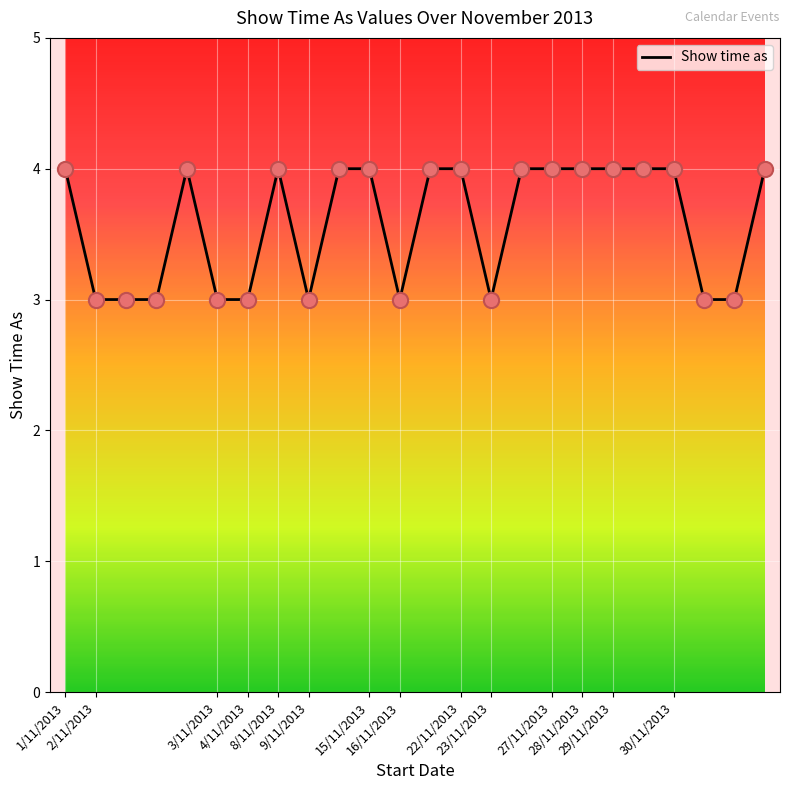

What is the greatest value displayed?

4